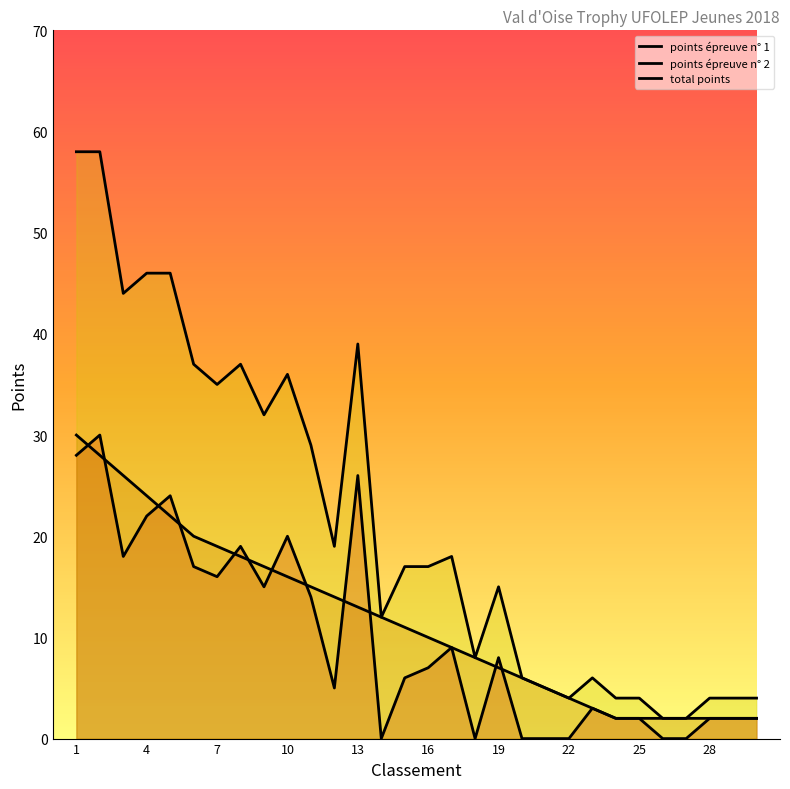

True or false: points épreuve n° 2 has more than 1 interior local peaks.

False